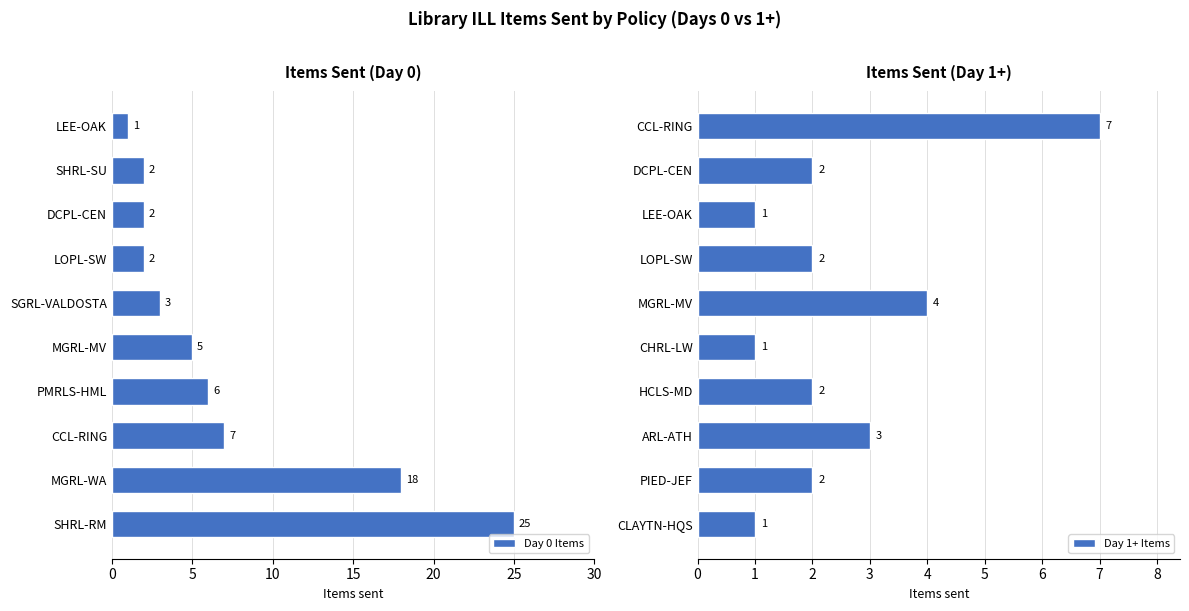

What is the average value of the Day 1+ Items series?

2